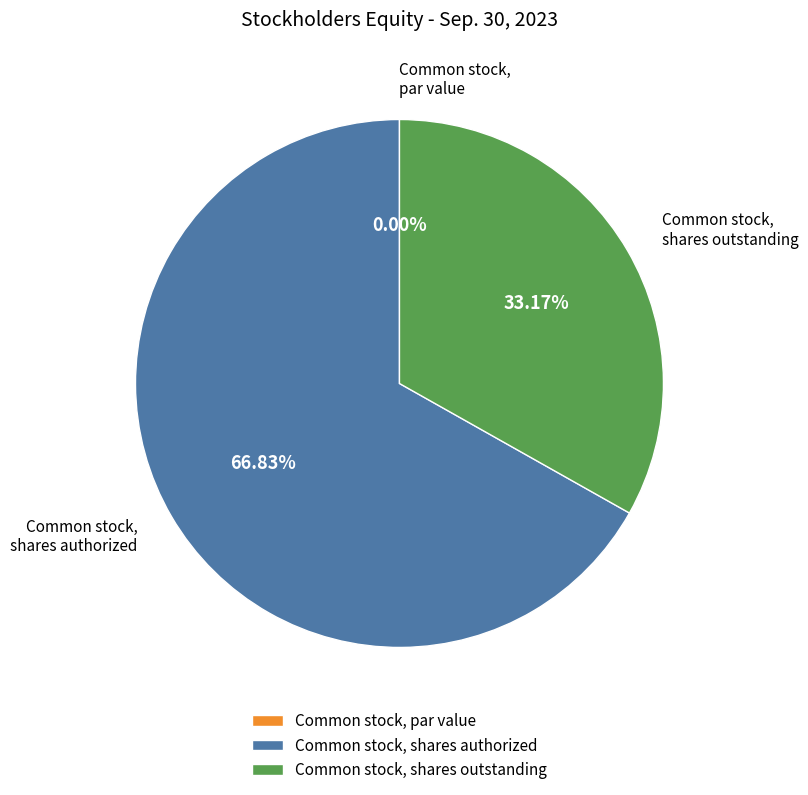

What is the total percentage of Common stock, shares outstanding and Common stock, par value?

33.2%